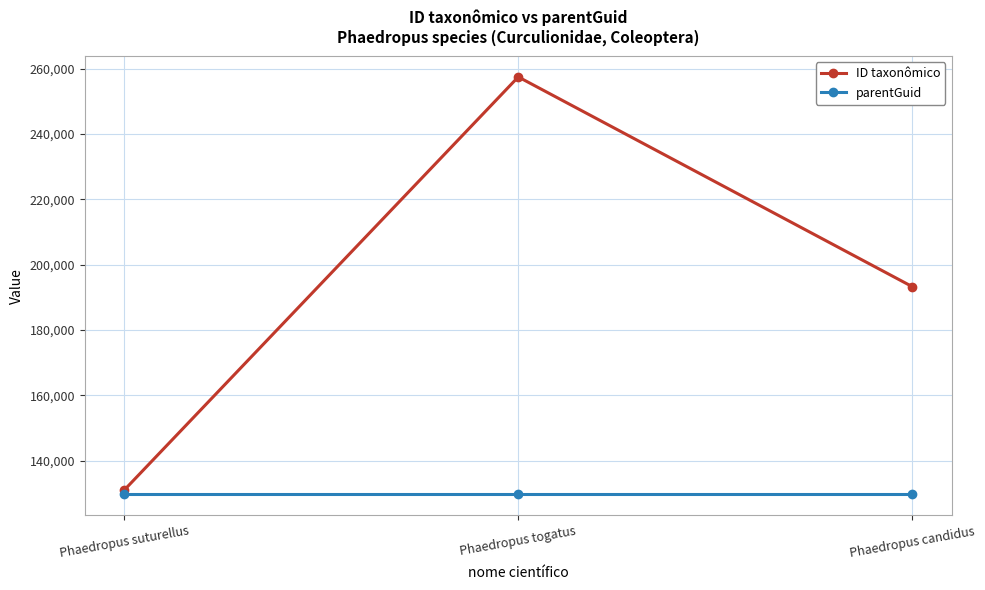

At how many categories does at least one series exceed 249989?

1